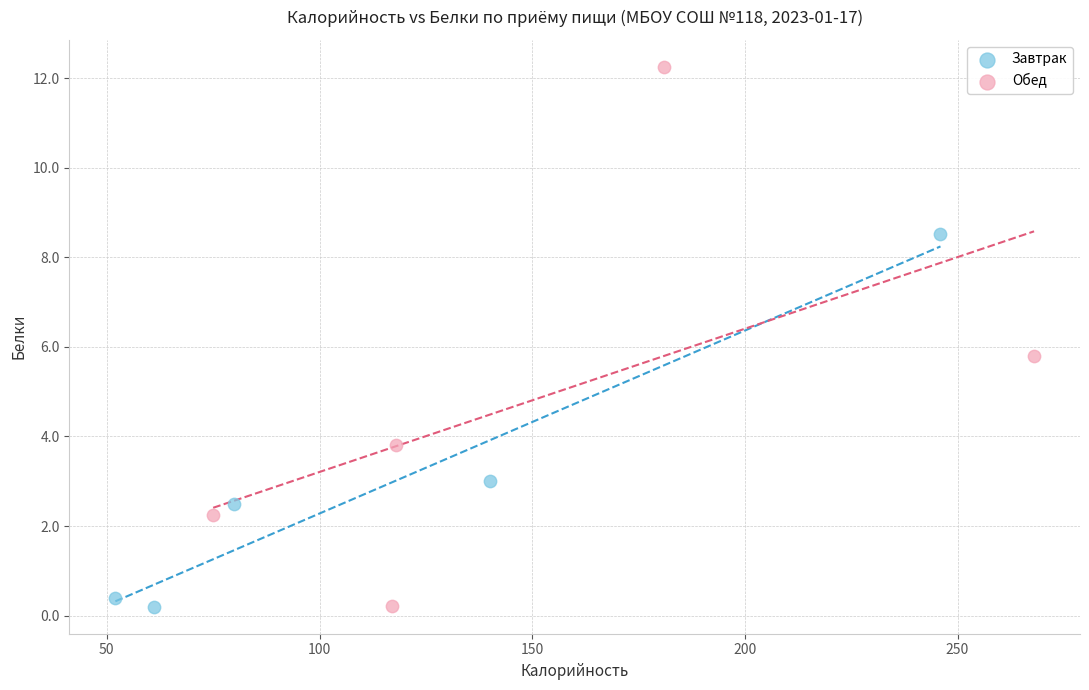

What are all the series names shown in the legend?

Завтрак, Обед